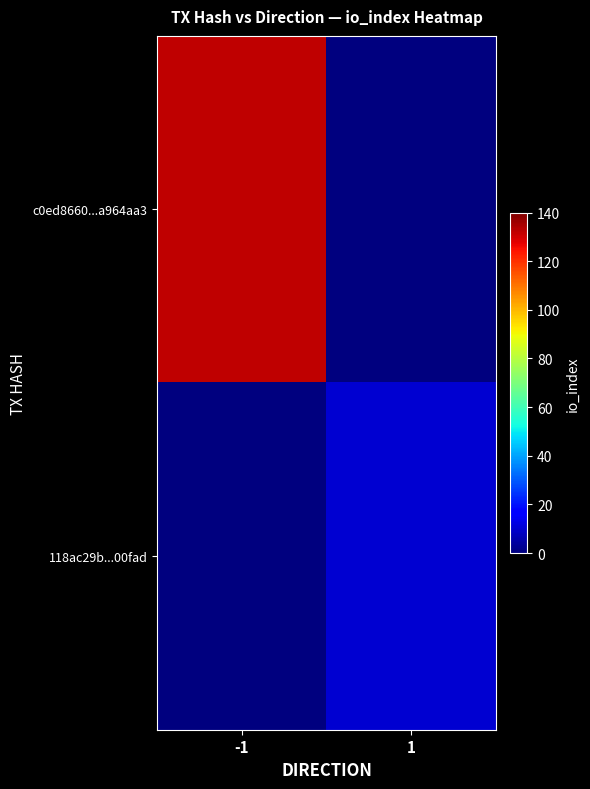

Which series has the largest total across all categories?

c0ed8660...a964aa3